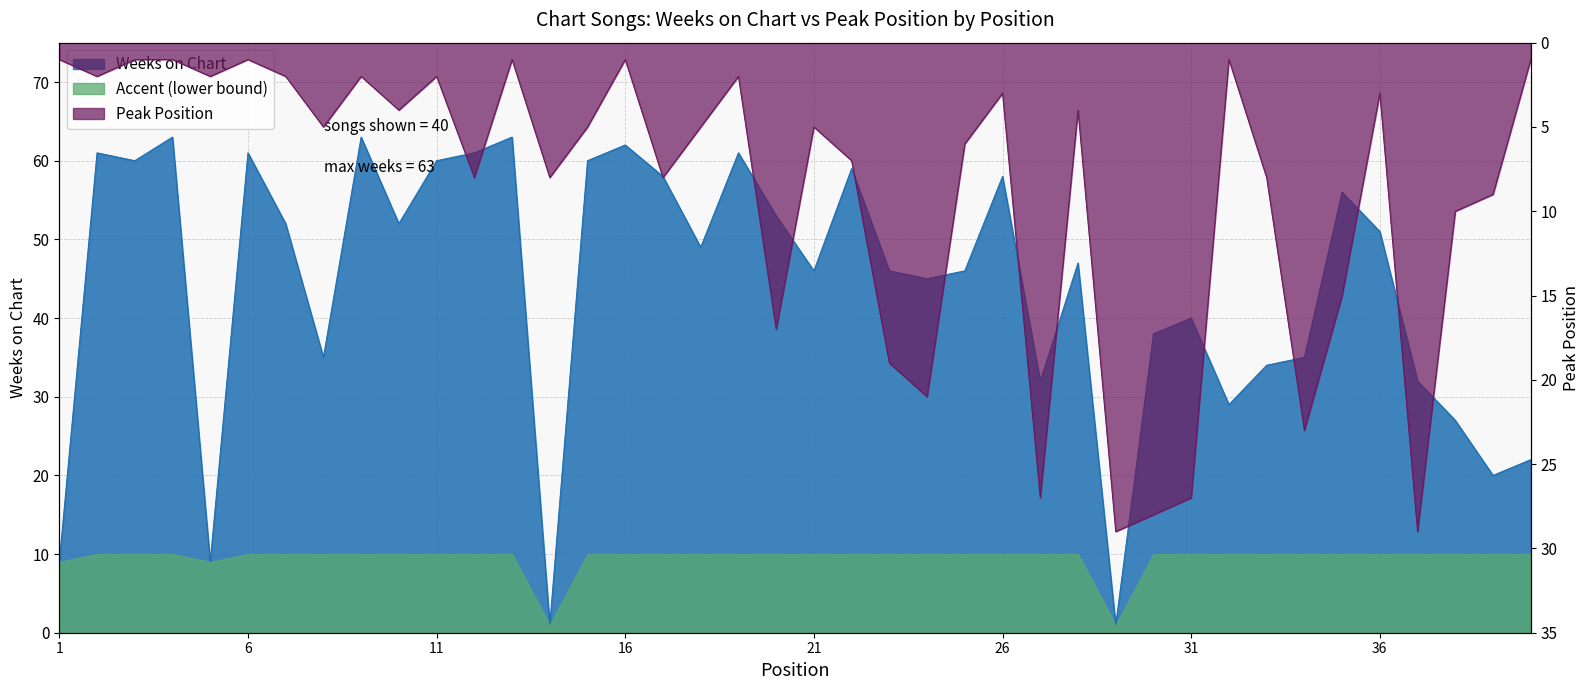

In Weeks on Chart, how many points are lower than both neighbors (excluding endpoints)?

12